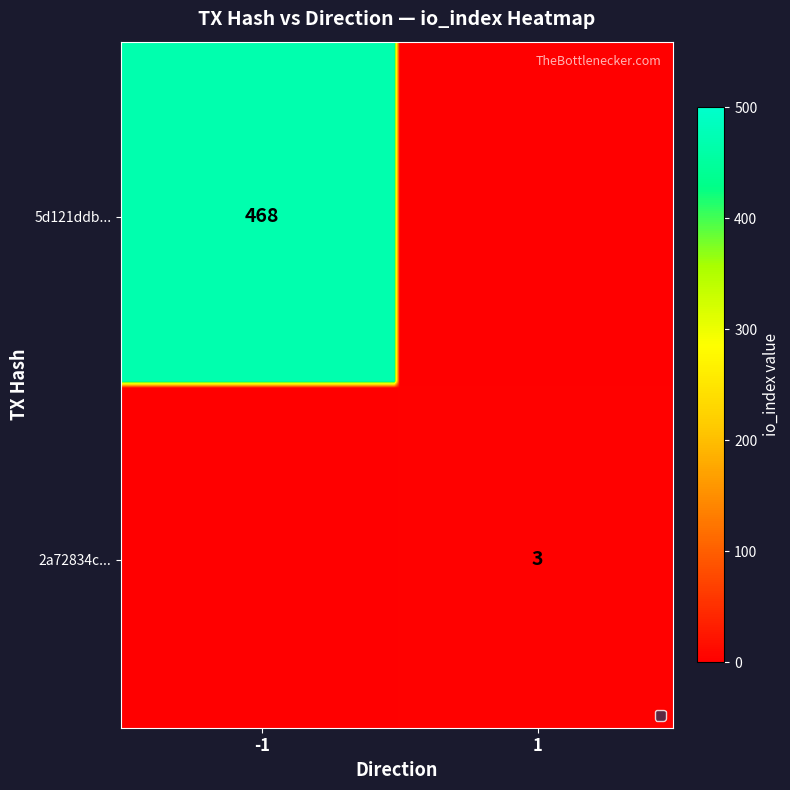

Rank the series by their maximum value, from lowest to highest.

2a72834c33f86e7bbe107b869104561bed8e7b3, 5d121ddbf6aa1a98fa4fbfa24d837c1deddf052